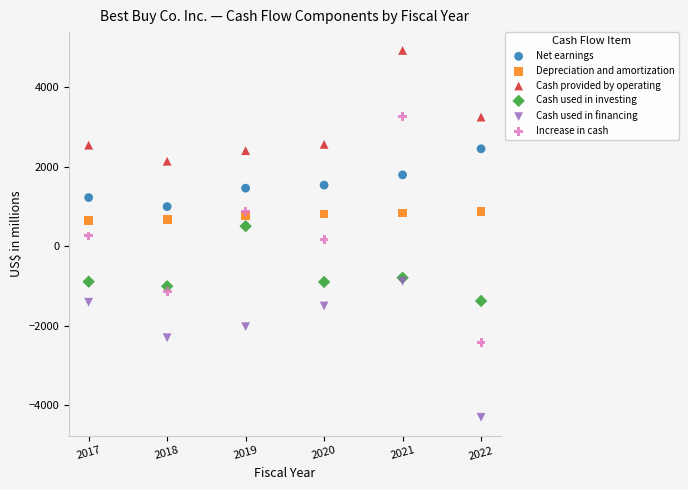

Which series reaches the minimum Y coordinate?

Cash used in financing